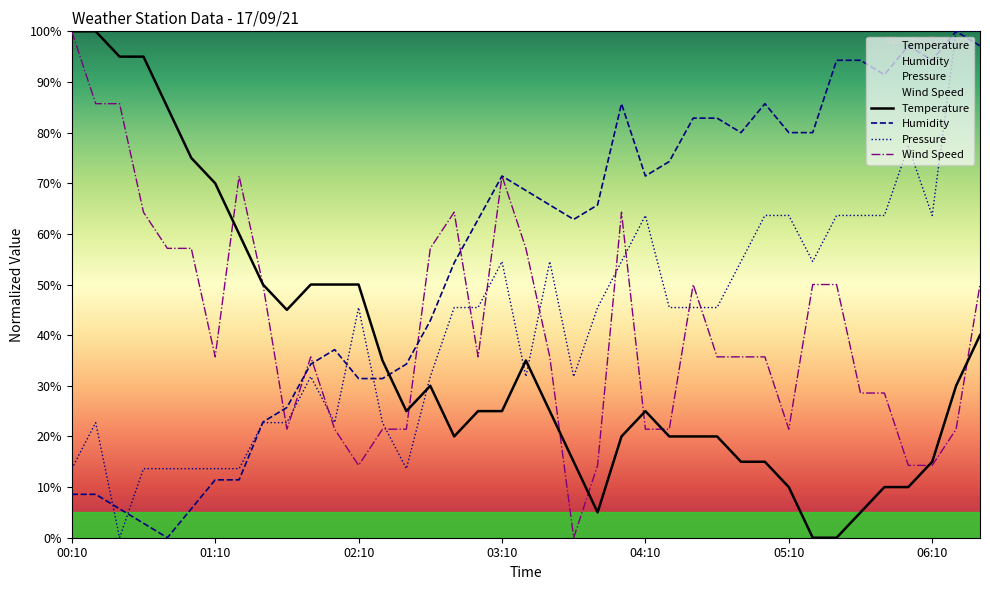

What is the sum of all Pressure values?

1650.0